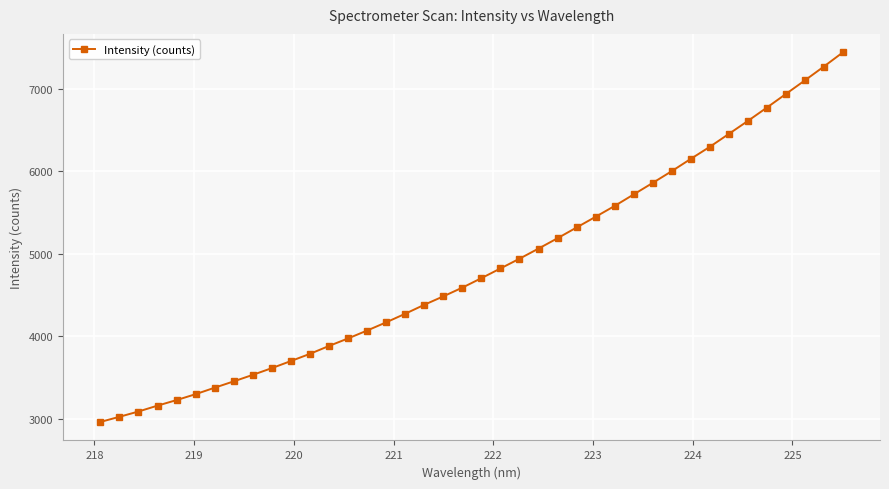

Reading right to left, list all the values displayed in this chart.

7440.0	7268.0	7100.0	6935.0	6770.0	6608.0	6450.6	6294.3	6148.3	5999.3	5857.1	5717.5	5577.7	5446.4	5316.6	5186.6	5060.7	4938.1	4819.7	4702.2	4587.5	4481.6	4379.2	4270.9	4166.5	4067.2	3971.5	3880.3	3784.6	3697.3	3611.4	3529.6	3450.8	3373.9	3295.4	3223.7	3156.3	3085.1	3020.8	2958.2